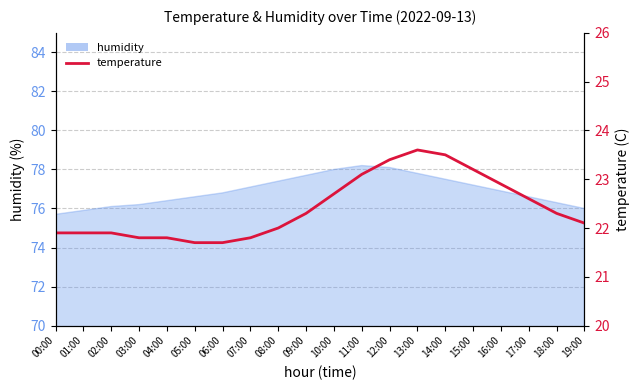

True or false: there are more than 0 points higher than both neighbors.

True